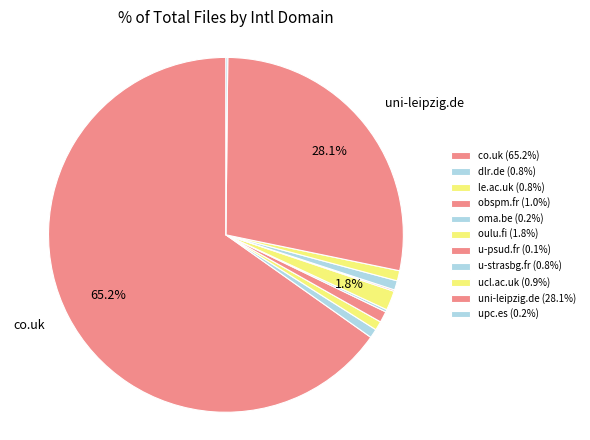

How many slices are in this pie chart?

11